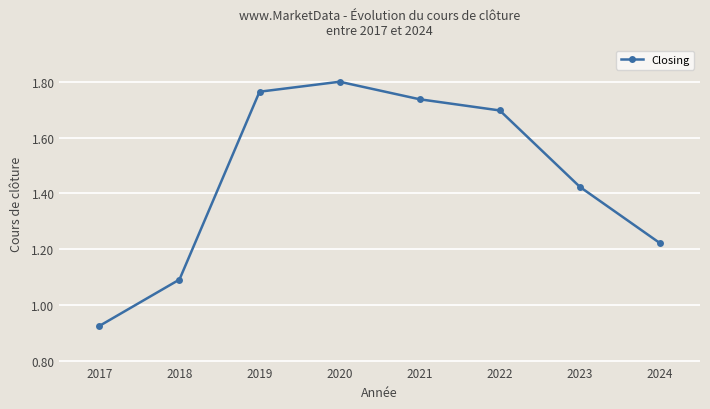

What is the difference between the second highest and second lowest values?

0.7